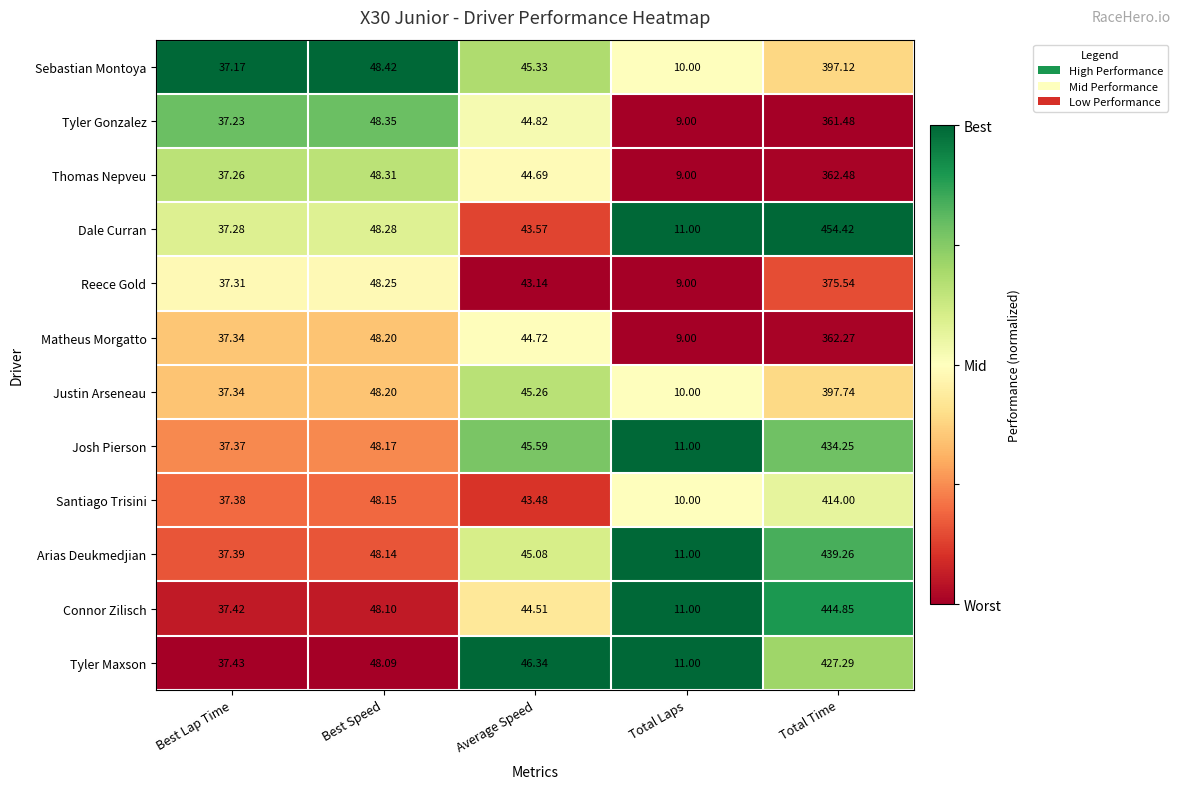

What is the spread (max minus min) of values at Best Speed?

0.3